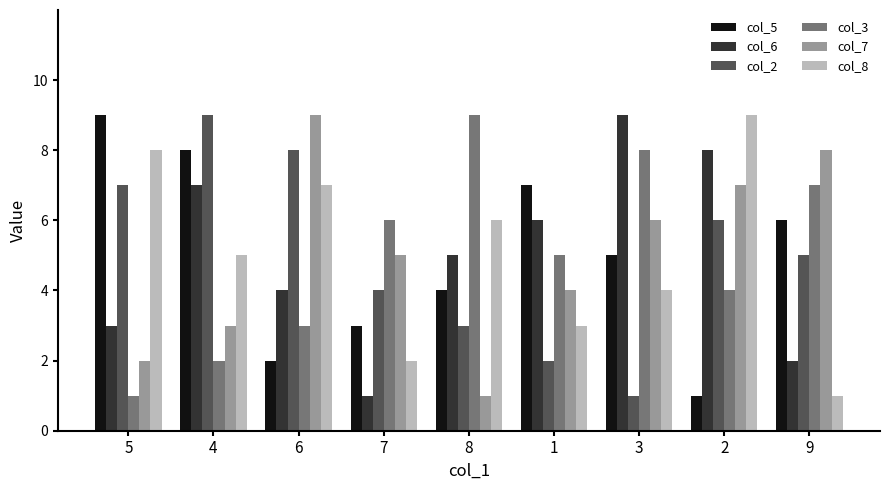

Between 4 and 2, which series saw the biggest shift?

col_5